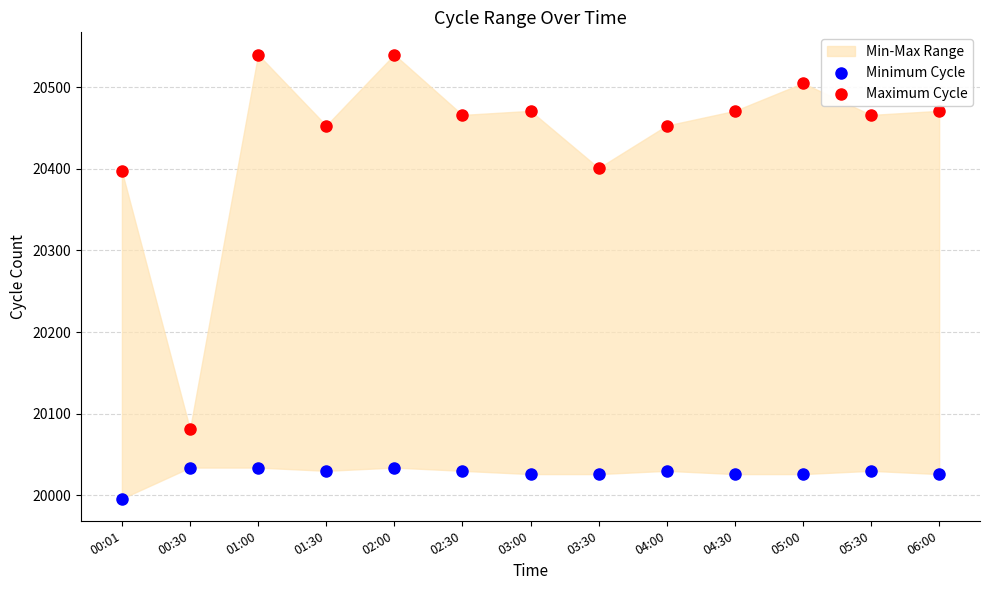

Which series contains the highest Y value?

Maximum Cycle